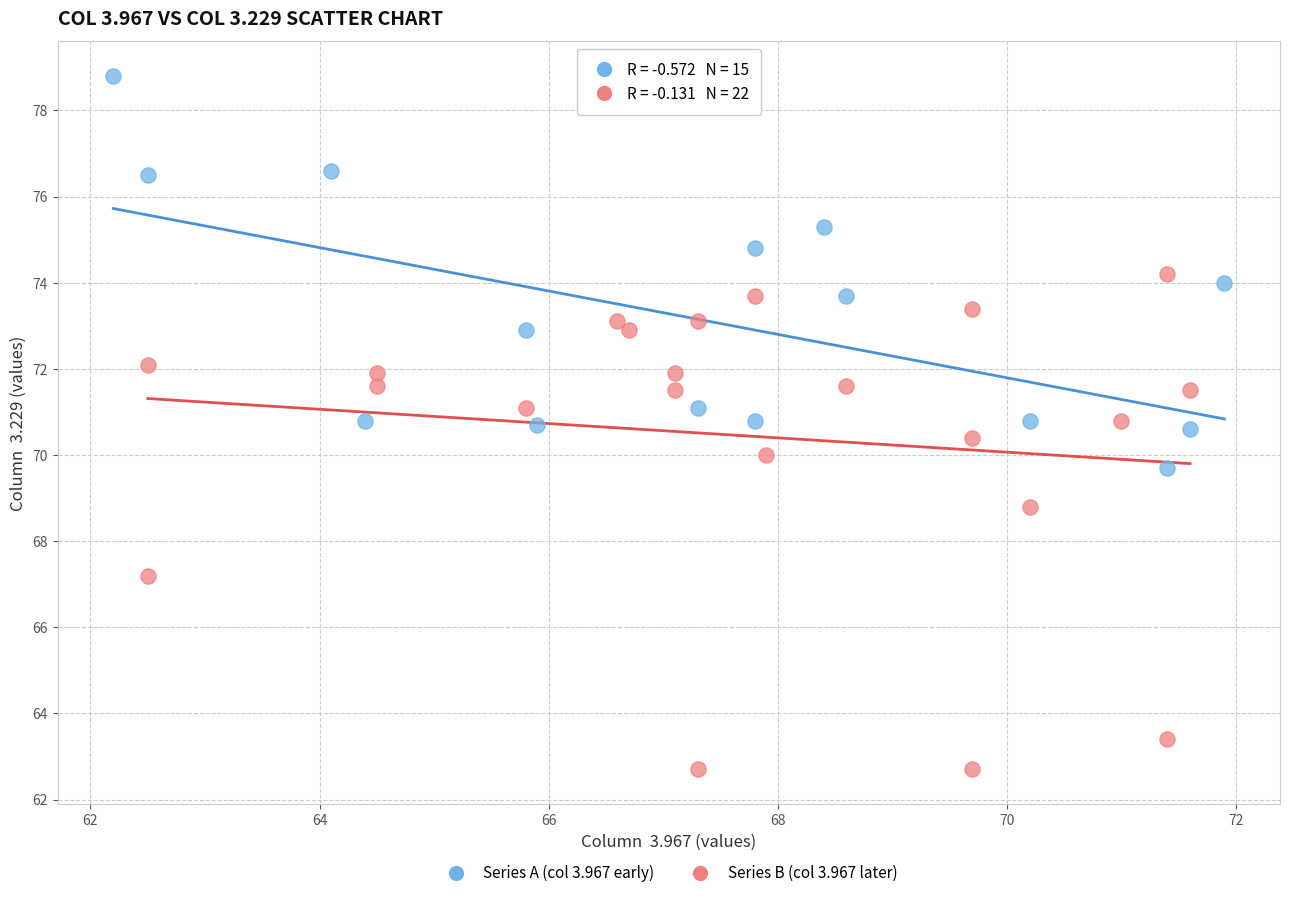

Which series contains the lowest Y value?

Series B (col 3.967 later)